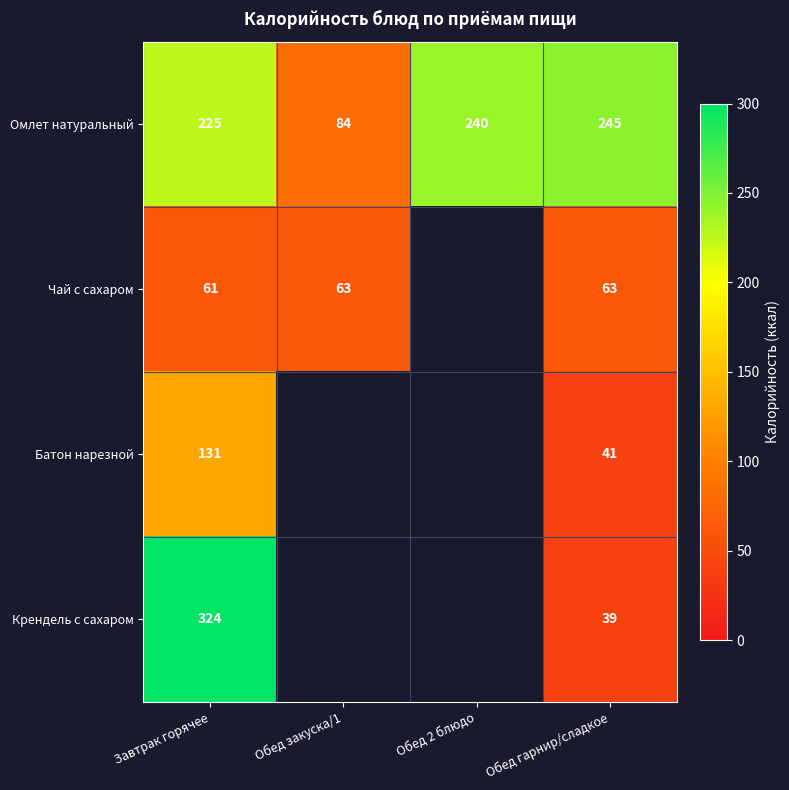

What is the difference between the maximum and second lowest values in the Омлет натуральный series?

20